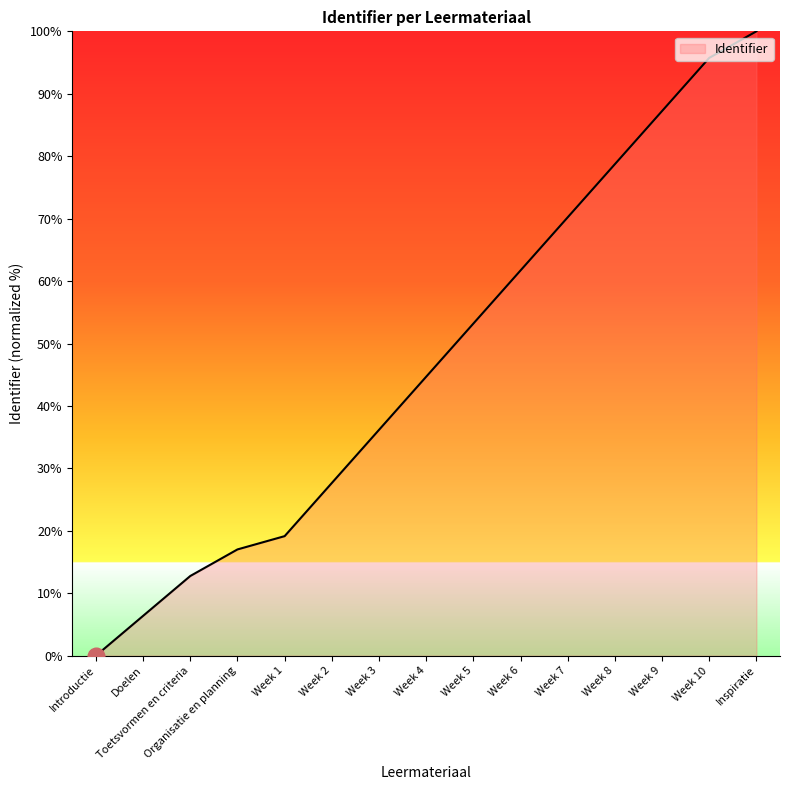

List the labels in order of value, smallest first.

Introductie, Doelen, Toetsvormen en criteria, Organisatie en planning, Week 1, Week 2, Week 3, Week 4, Week 5, Week 6, Week 7, Week 8, Week 9, Week 10, Inspiratie